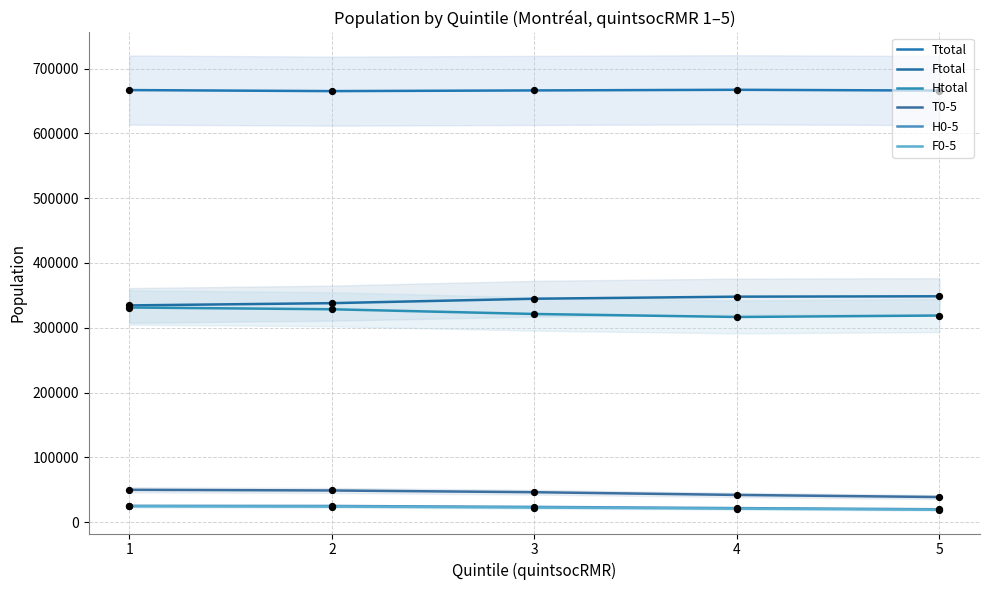

What are all the series names shown in the legend?

Ttotal, Ftotal, Htotal, T0-5, H0-5, F0-5